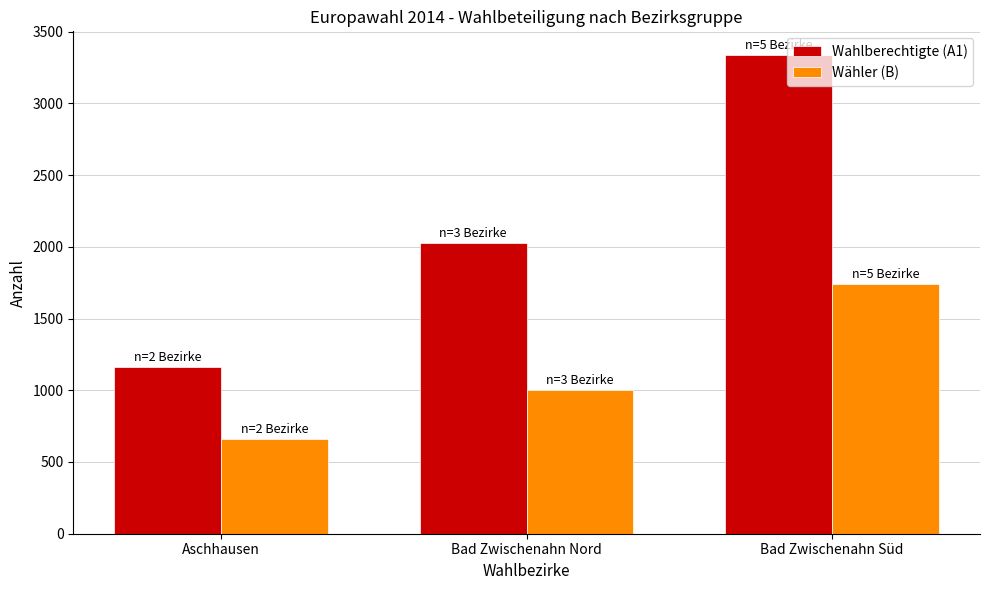

True or false: Wahlberechtigte (A1) has a value of 4521 at Bad Zwischenahn Süd.

False